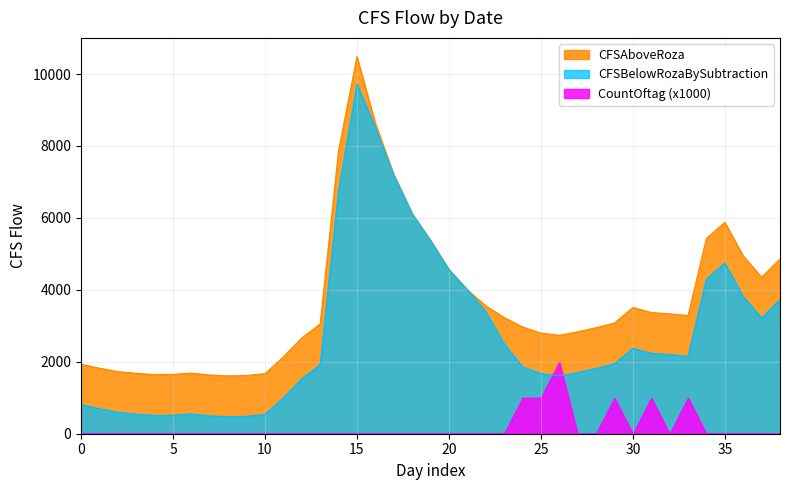

What is the label of the 31st point from the left?

30